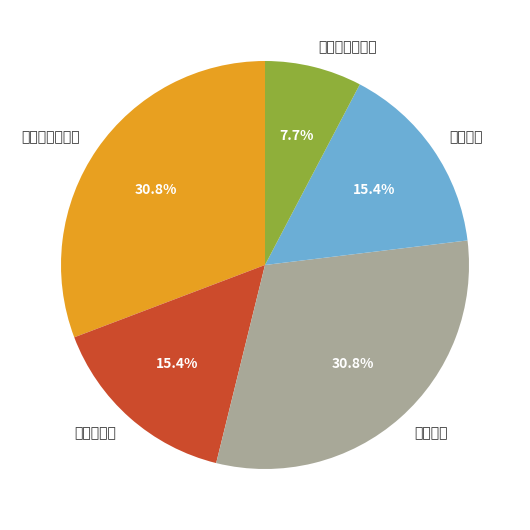

How many slices are in this pie chart?

5